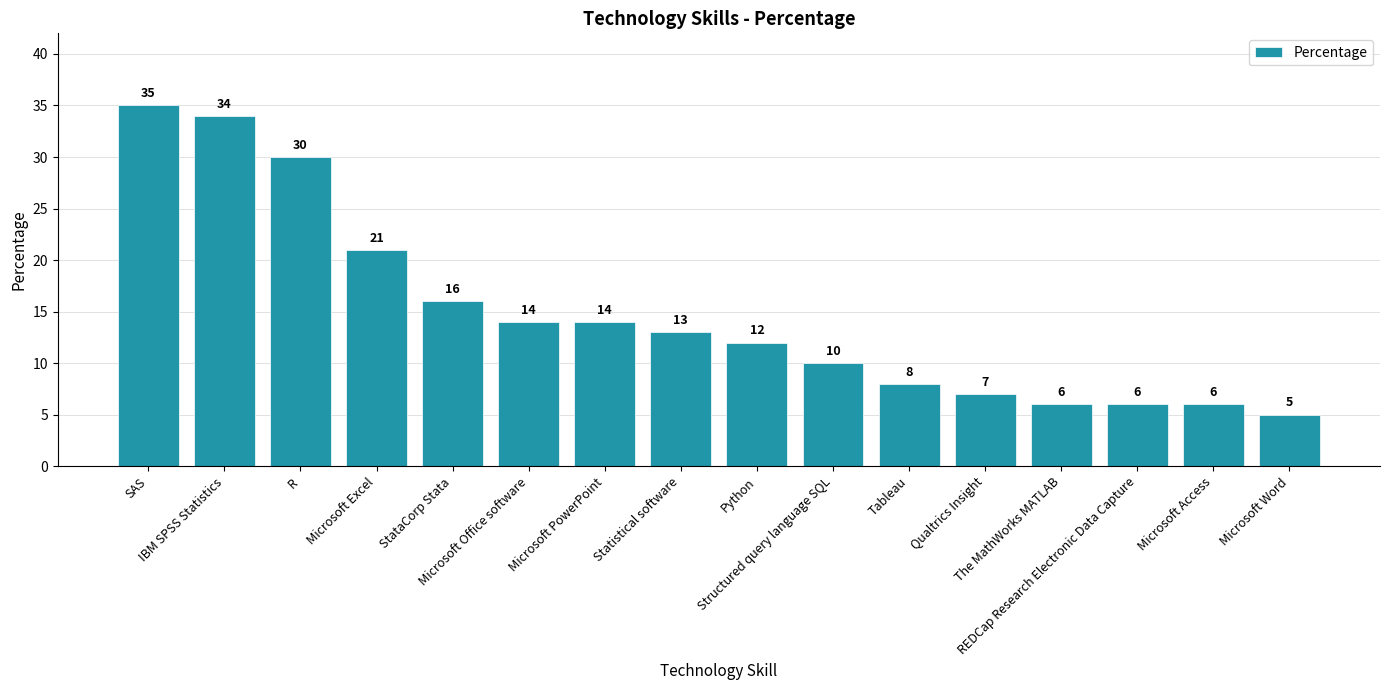

What is the sum of all values?

237